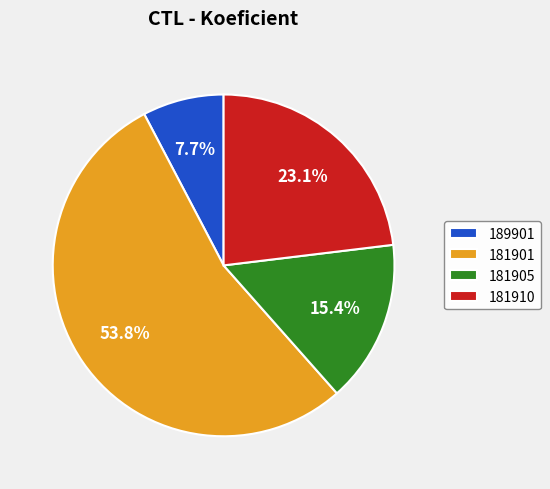

Which slice is the smallest?

189901